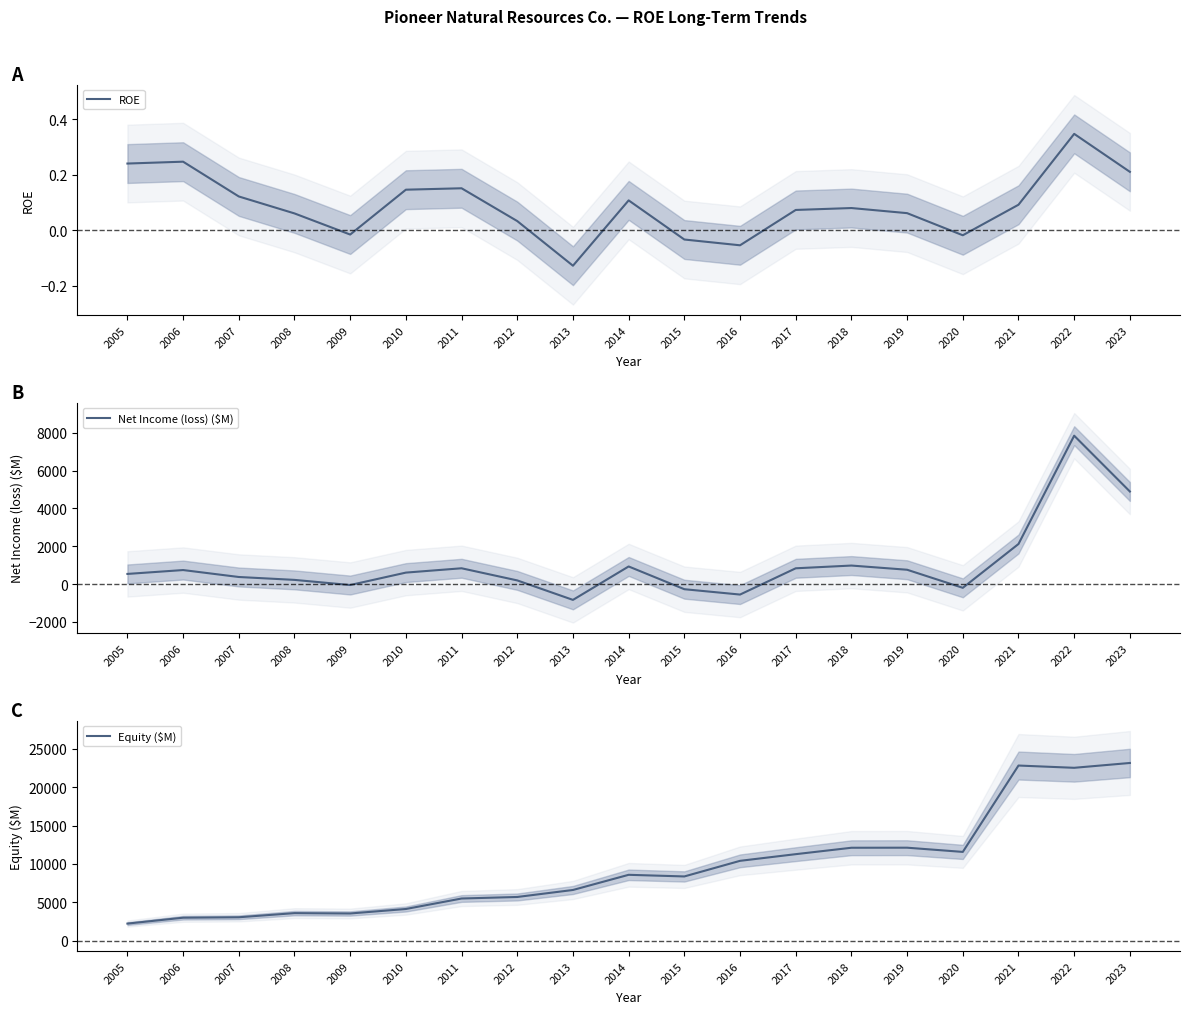

Which category has the highest value in the ROE series?

2022